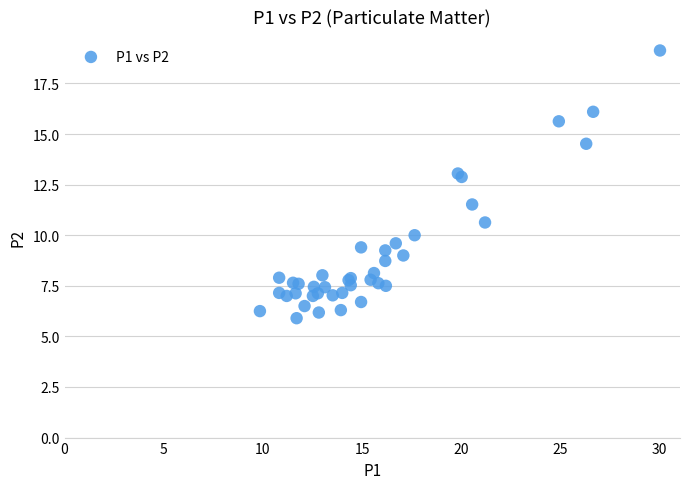

What Y value in the scatter plot is closest to 12?

11.5